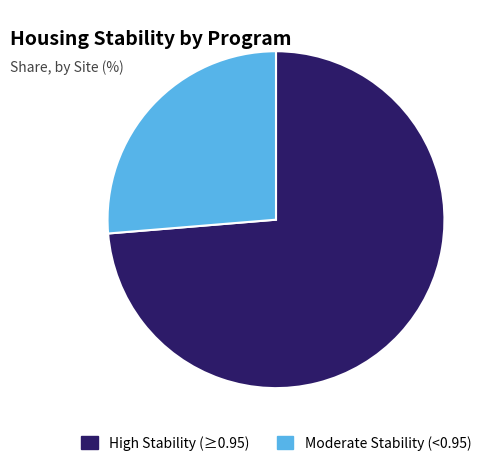

Does any single category account for the majority?

Yes